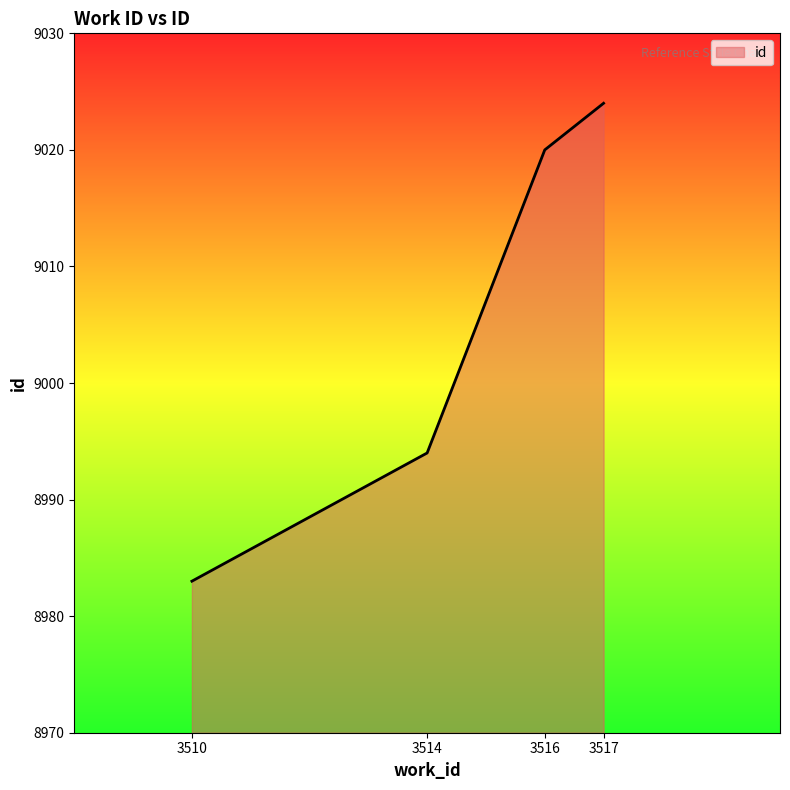

What is the change in value from 3516 to 3517?

+4